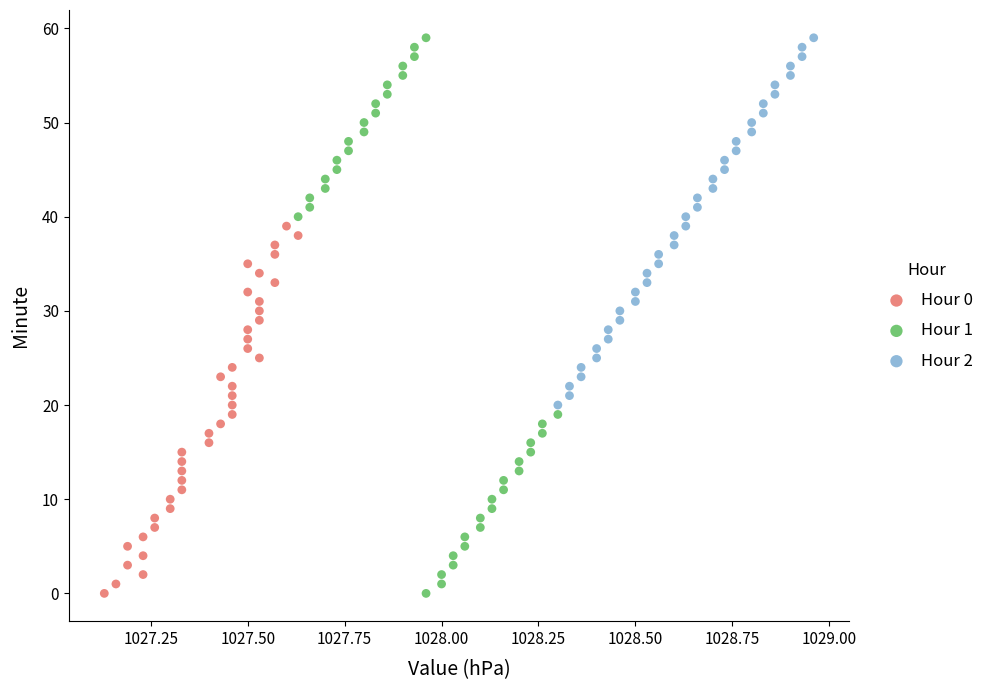

Which series has the widest spread of Y values?

Hour 1